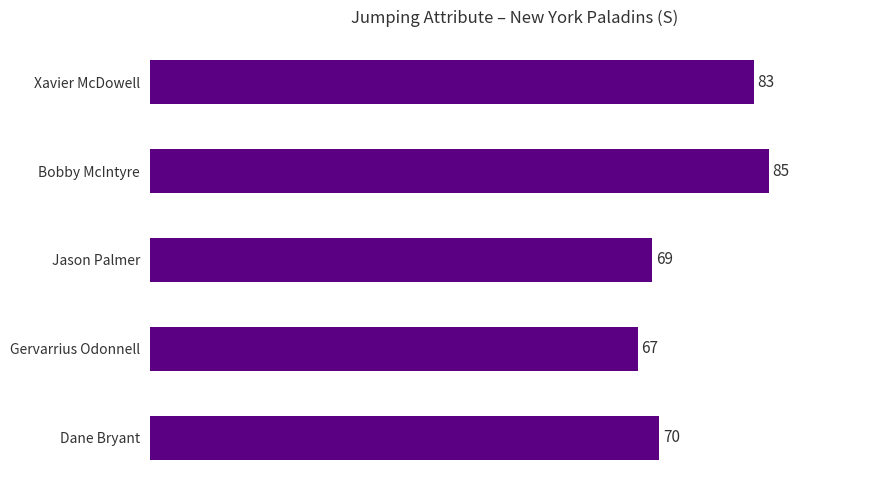

Does the chart contain stacked bars?

No